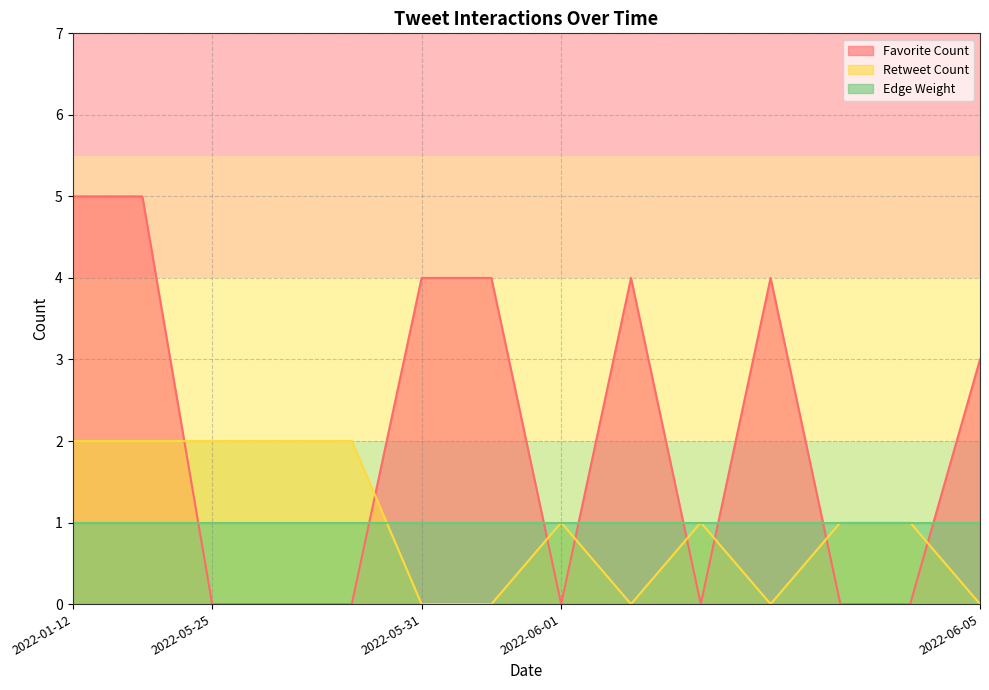

How many Favorite Count values are between 0 and 4?

12